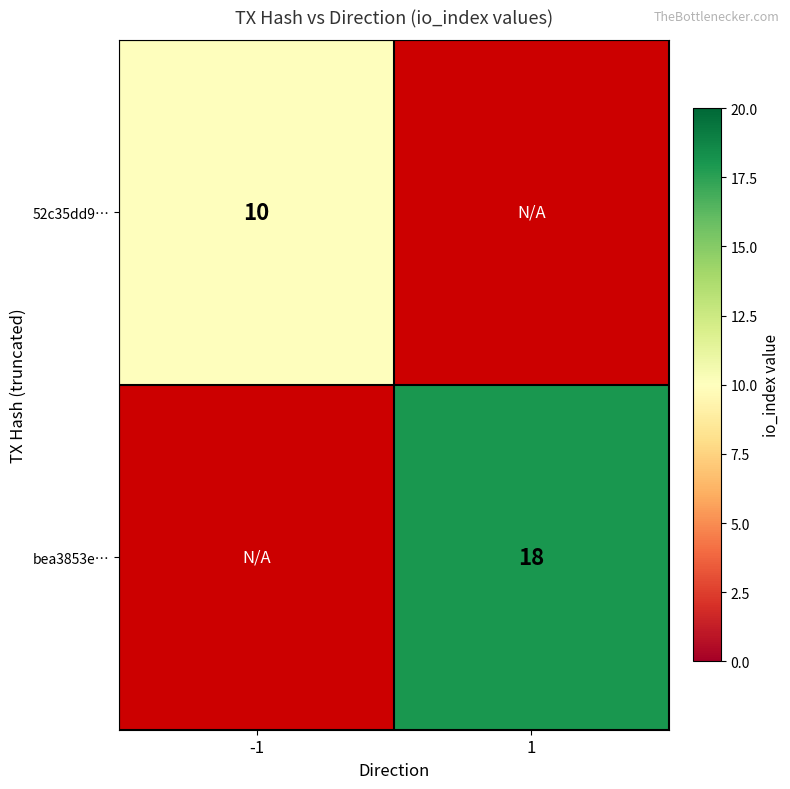

The value of bea3853e… at 1 is 18. True or false?

True